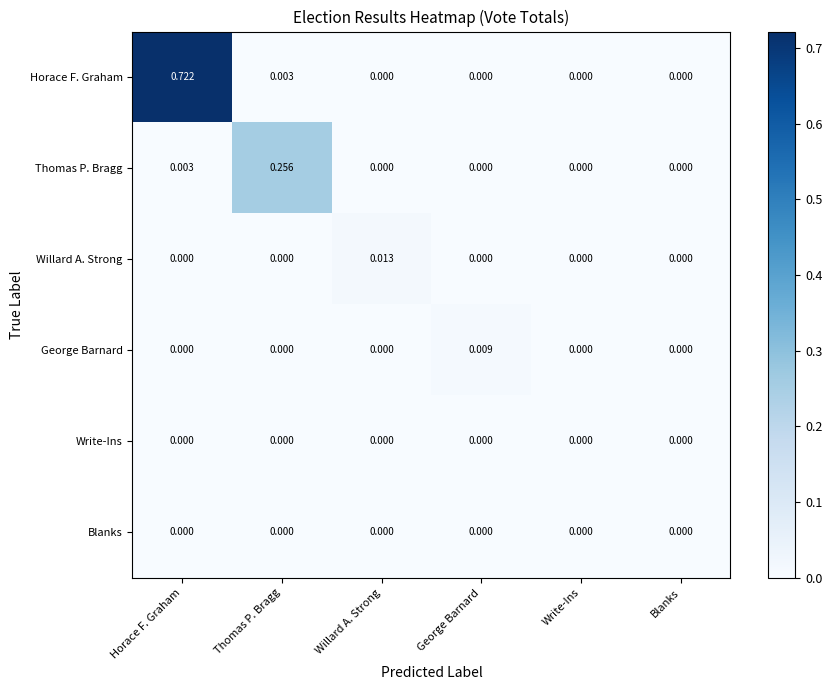

Count the number of categories in the chart.

6